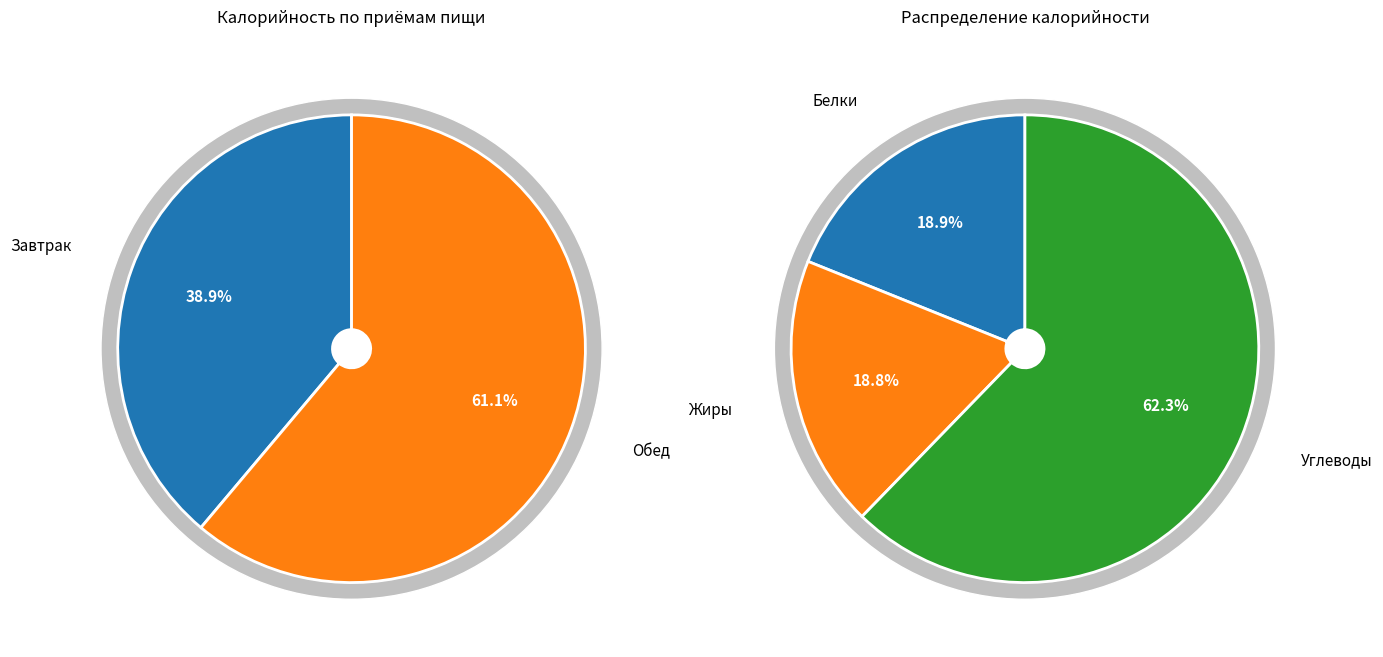

What percentage is NOT represented by Завтрак?

61.1%